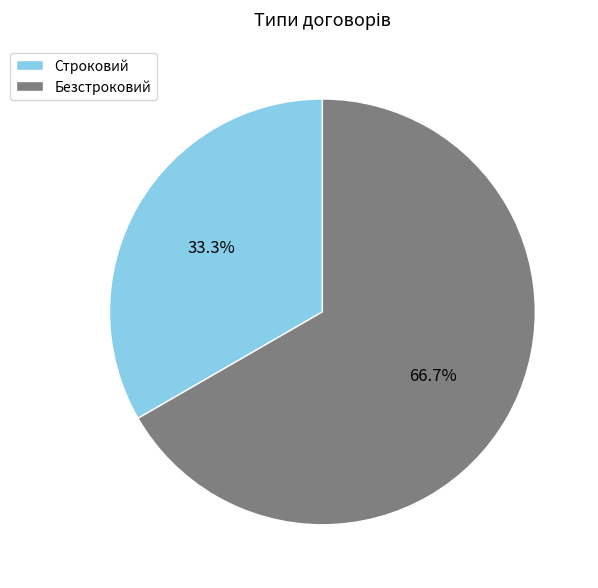

Rank the categories by value from highest to lowest.

Безстроковий, Строковий